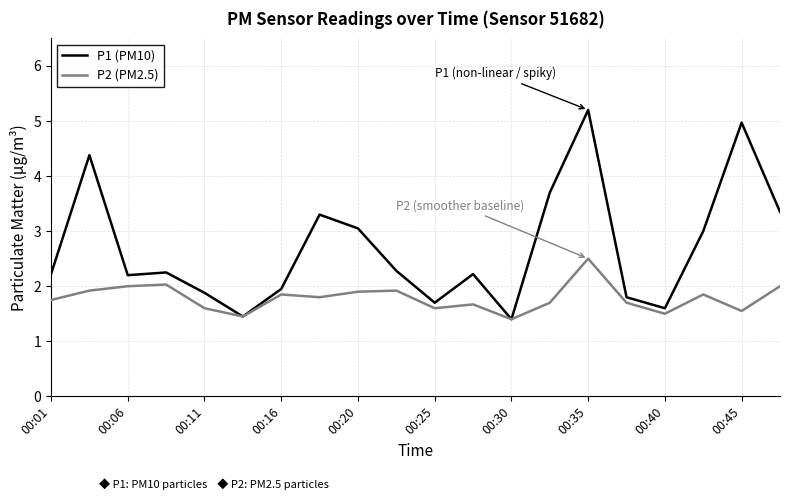

Which series has the widest spread of values?

P1 (PM10)